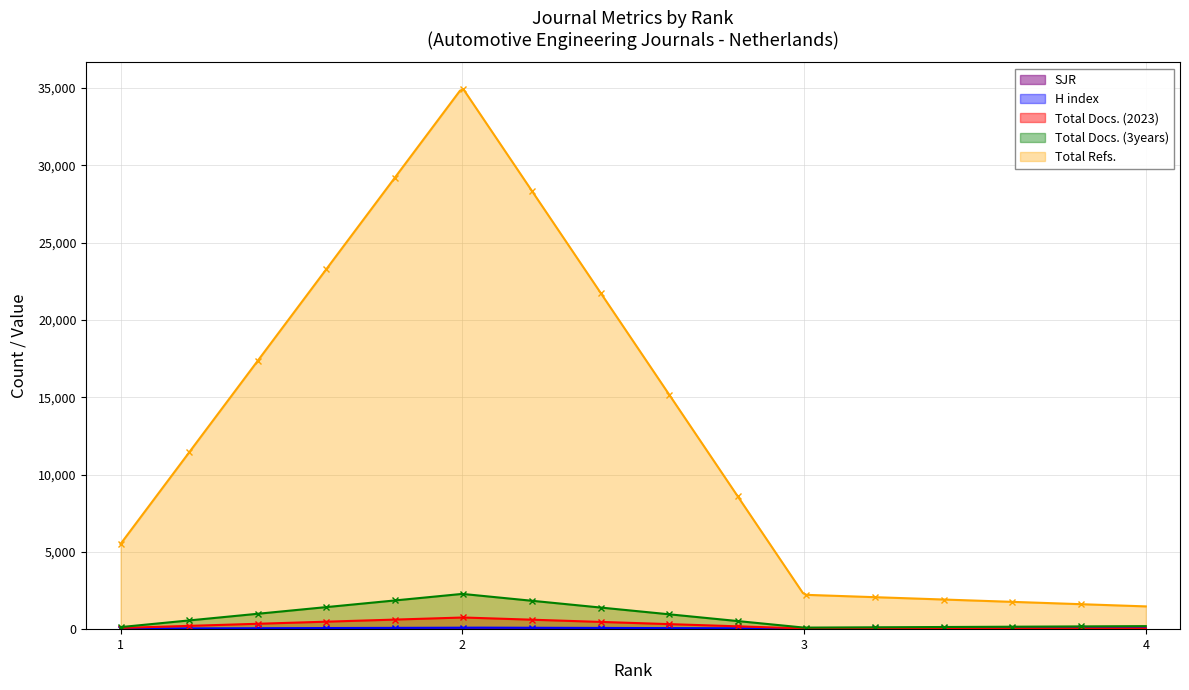

At which label does Total Refs. reach its minimum?

4